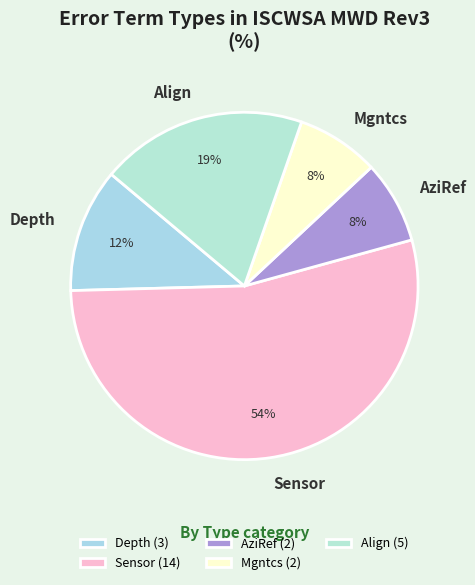

Is it true that Sensor is 47% of the pie?

False